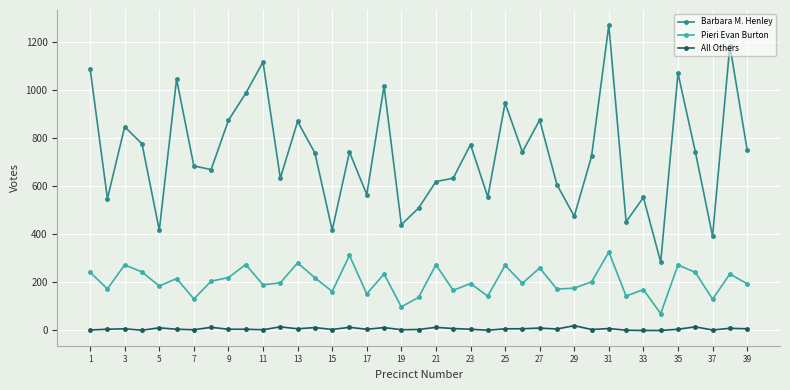

What are all the series names shown in the legend?

Barbara M. Henley, Pieri Evan Burton, All Others